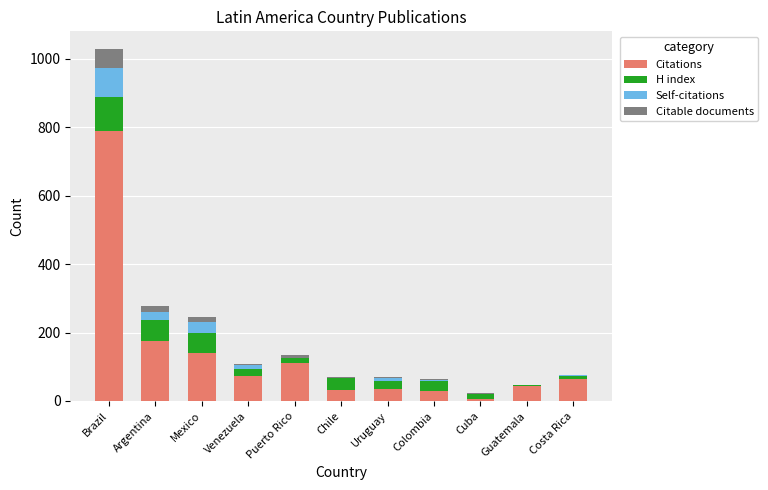

Are the bars grouped side by side (vs. stacked)?

No